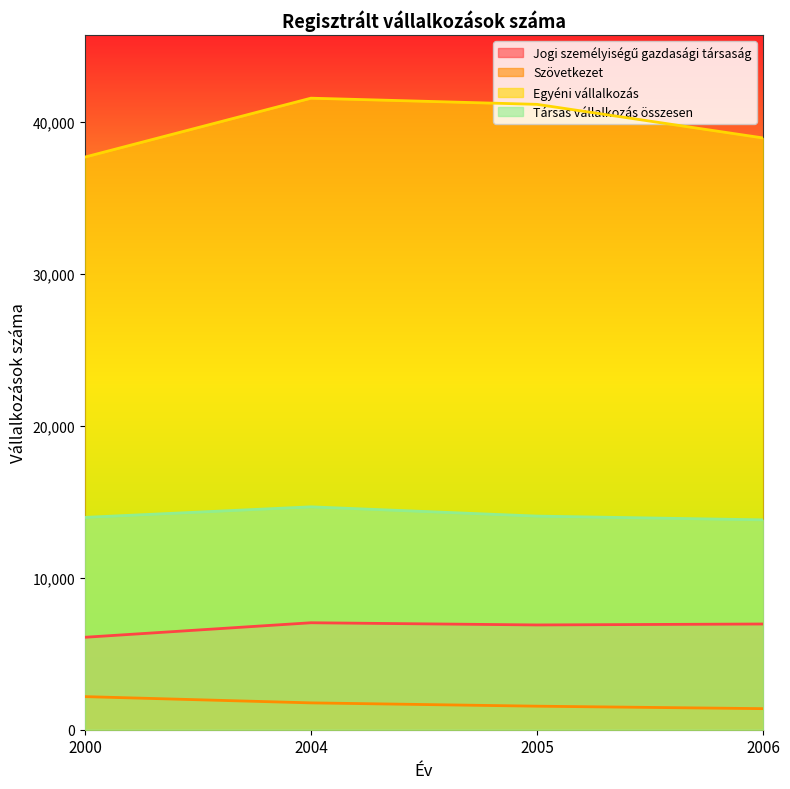

List the series in order of their peak value, lowest first.

Szövetkezet, Jogi személyiségű gazdasági társaság, Társas vállalkozás összesen, Egyéni vállalkozás